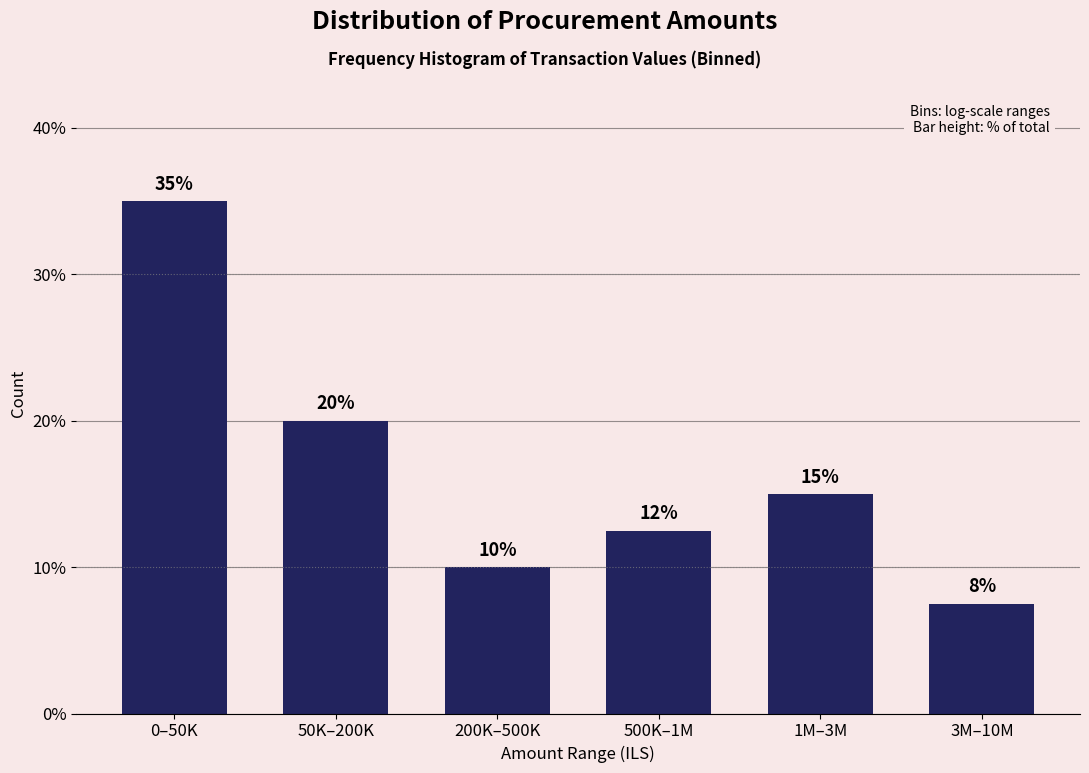

What is the value of the 3rd bar from the left?

10.0